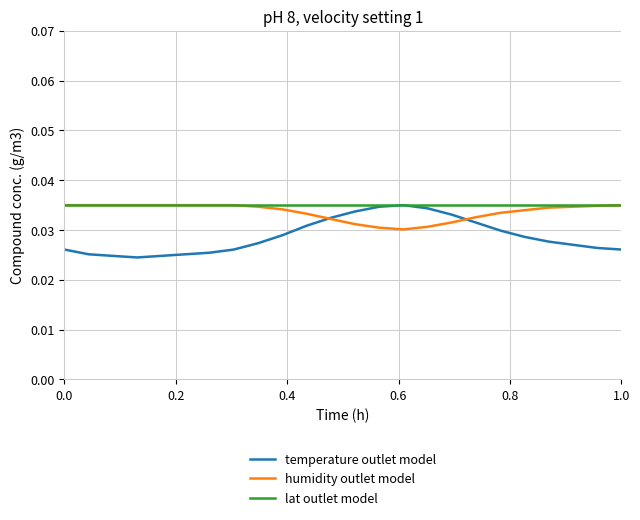

Which series has the widest spread of values?

temperature outlet model